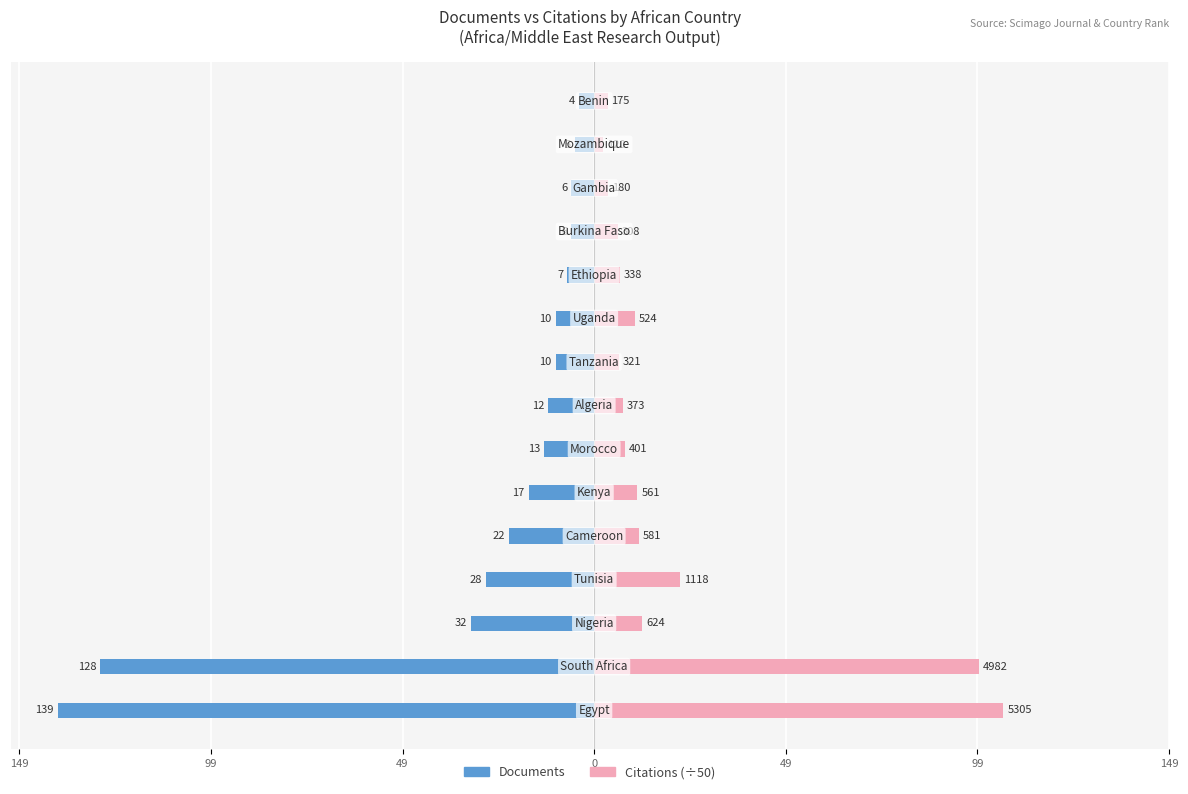

How many bars are there in total?

30